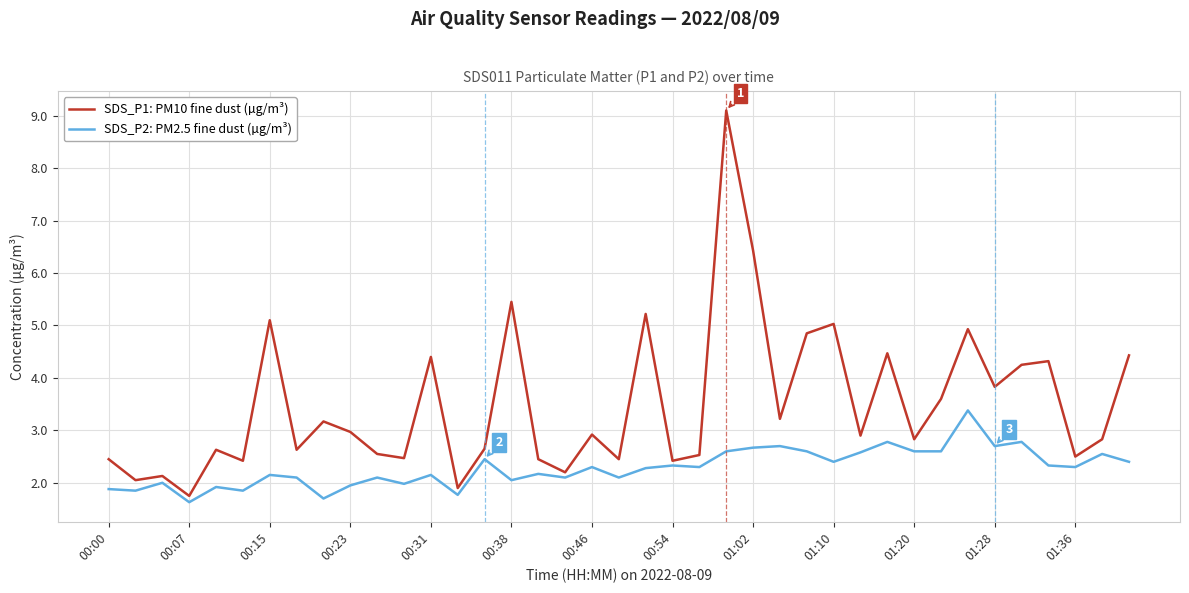

Which series has the largest total across all categories?

SDS_P1: PM10 fine dust (µg/m³)